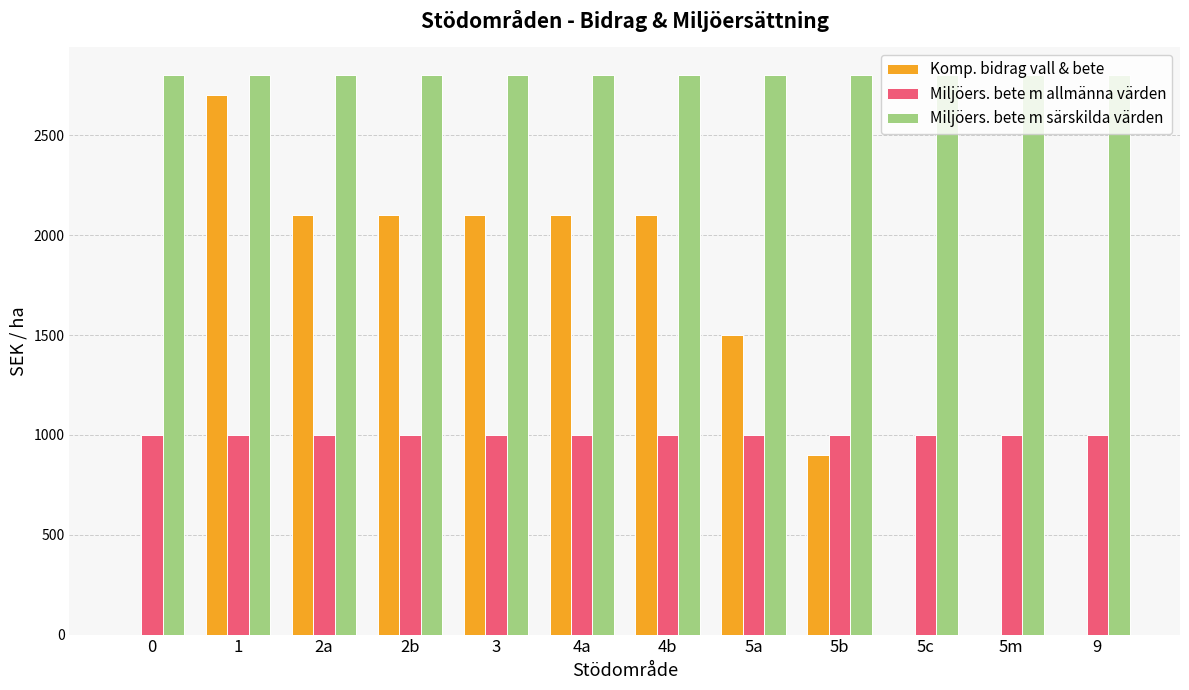

The value of Komp. bidrag vall & bete at 5a is 2042. True or false?

False